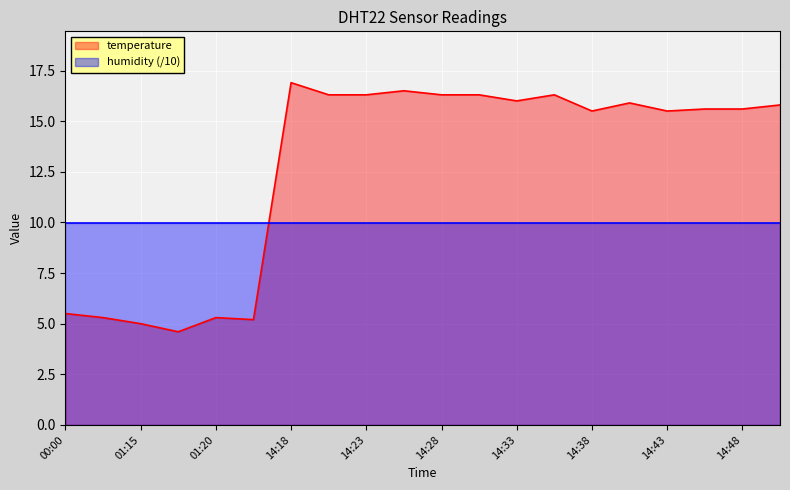

What is the maximum value shown in the chart?

16.9